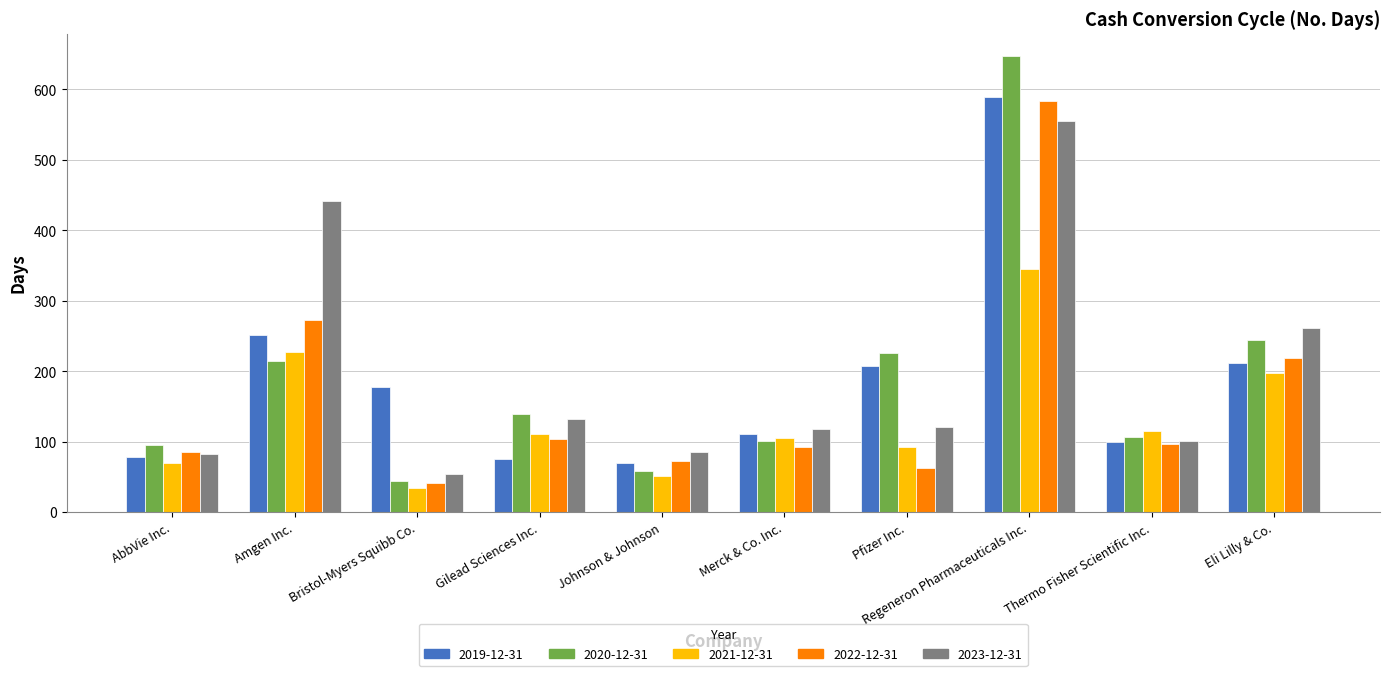

What is the difference between the highest and lowest values at Eli Lilly & Co.?

64